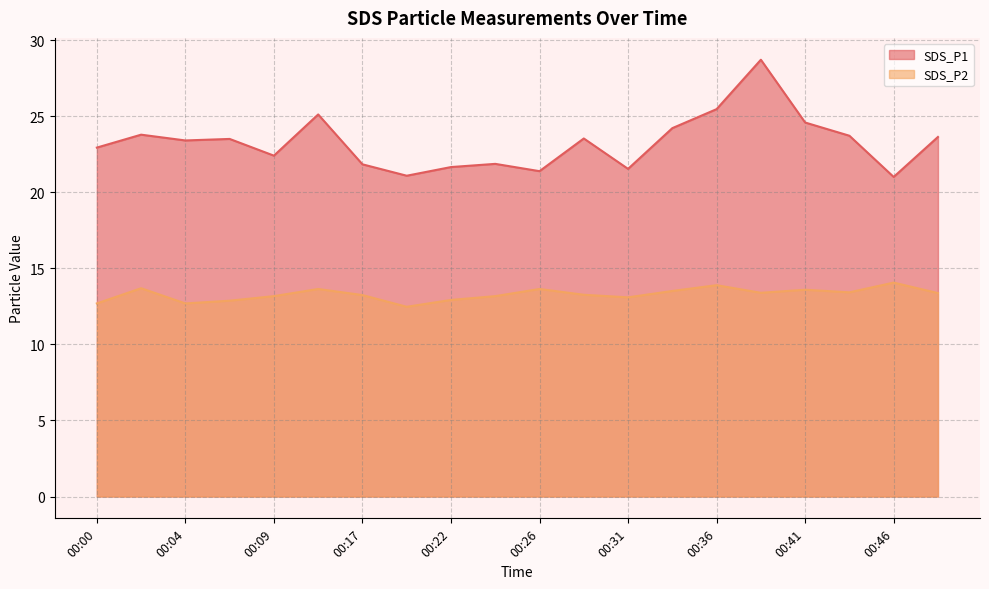

Reading right to left, what are all the values shown in this chart?

SDS_P1: 23.6	21.0	23.7	24.6	28.7	25.5	24.2	21.6	23.6	21.4	21.9	21.7	21.1	21.9	25.1	22.4	23.5	23.4	23.8	22.9
SDS_P2: 13.4	14.1	13.4	13.6	13.4	13.9	13.5	13.1	13.3	13.7	13.2	12.9	12.5	13.2	13.7	13.2	12.9	12.7	13.7	12.7